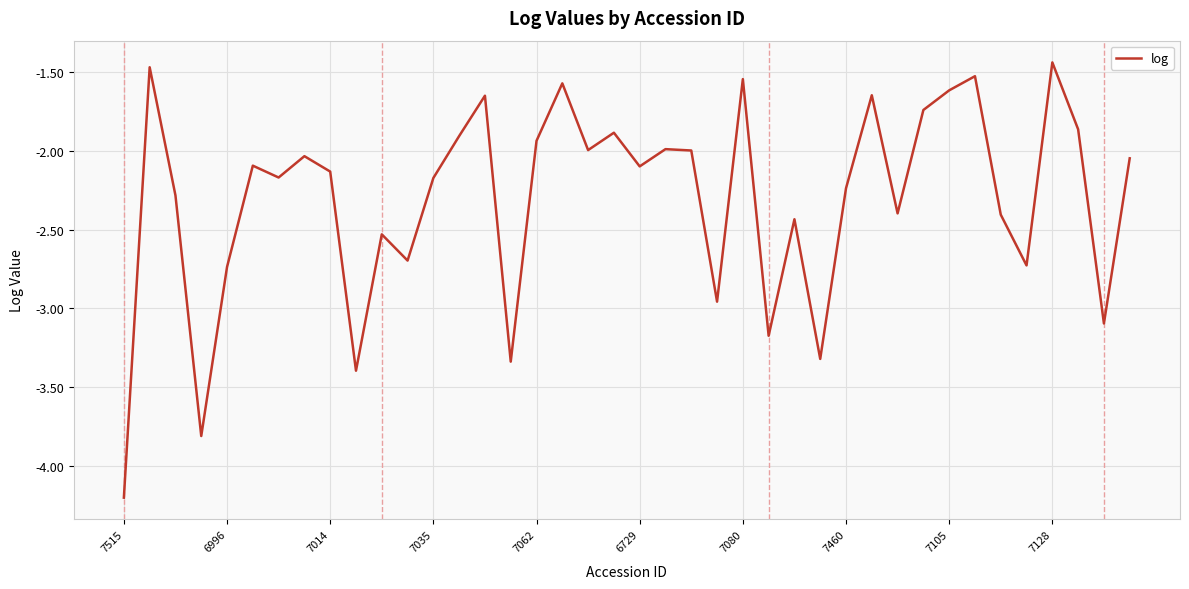

What is the minimum value shown in the chart?

-4.2